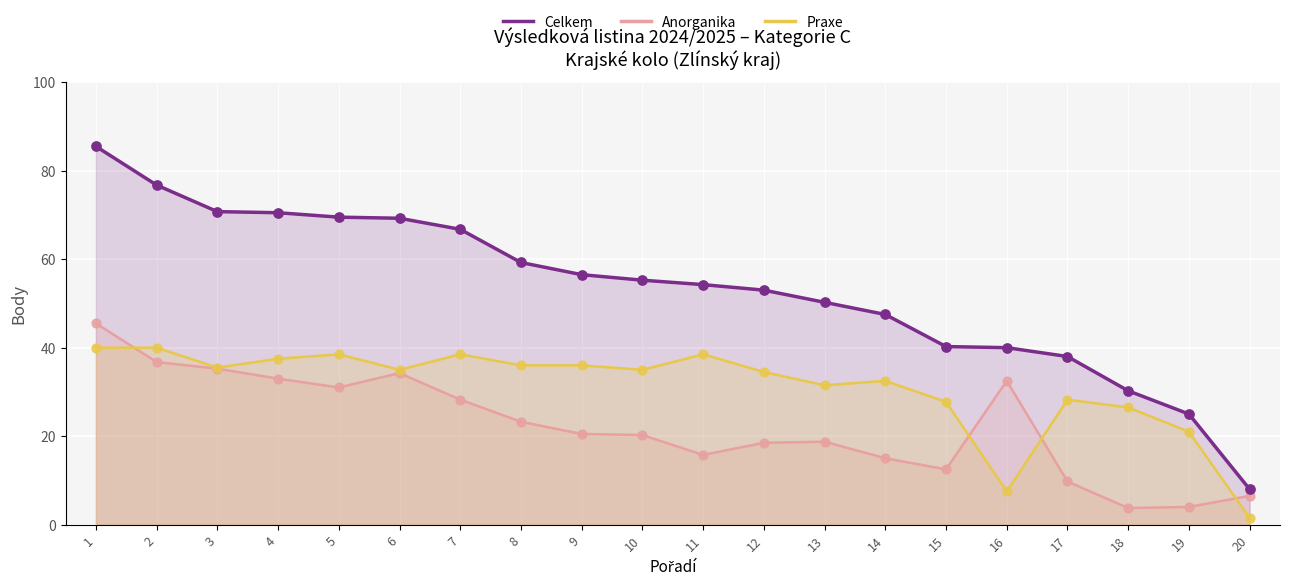

Is the value of Anorganika at 9 greater than the value of Praxe at 16?

Yes